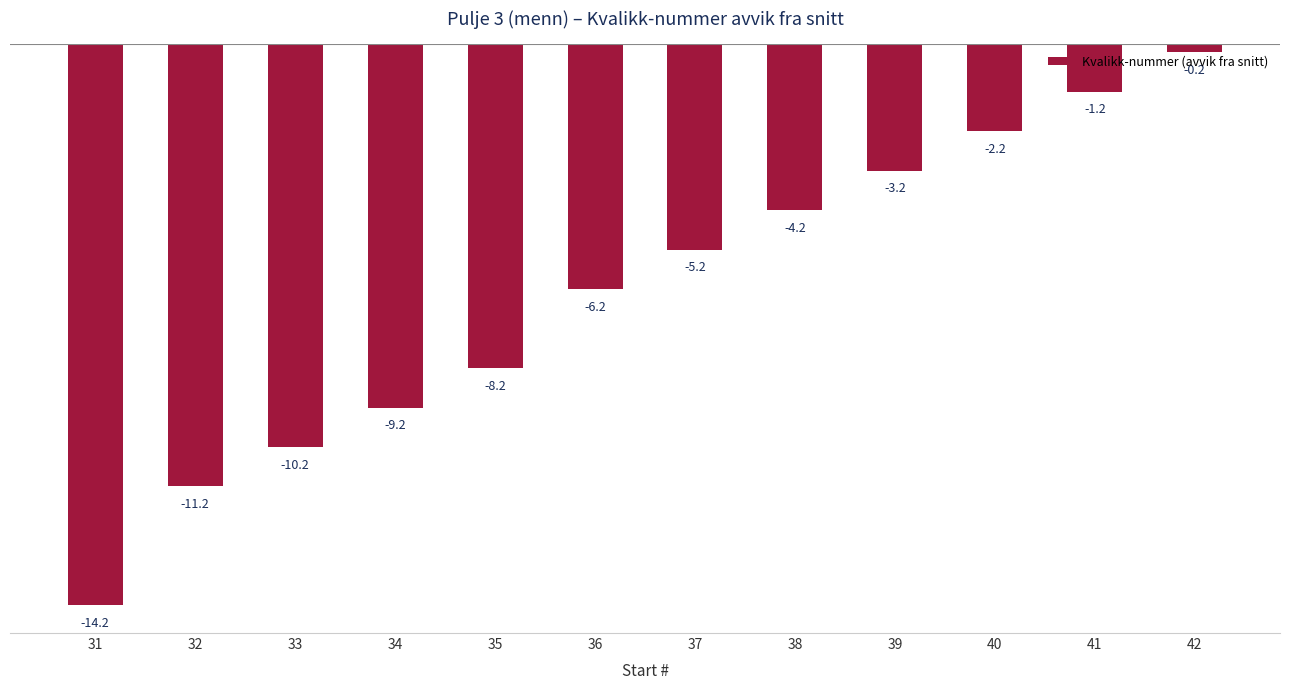

What is the value of the 7th bar from the left?

-5.2